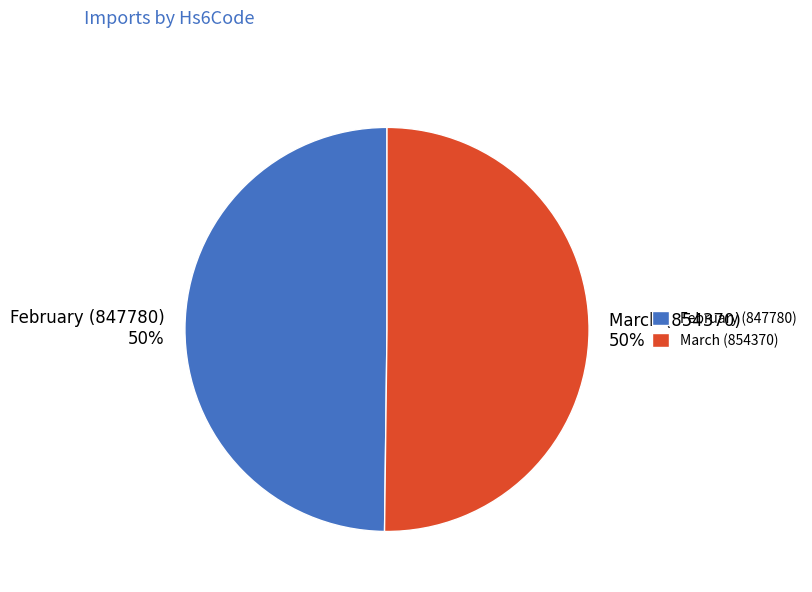

To the nearest percent, what portion does March (854370) represent?

50%